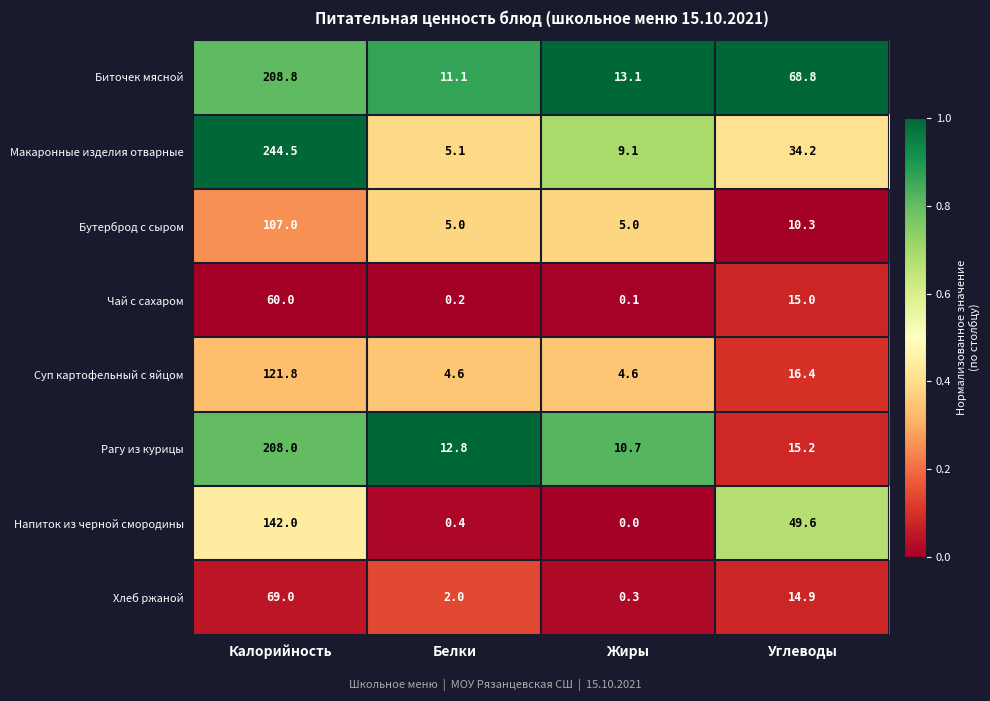

List the series in order of their peak value, highest first.

Макаронные изделия отварные, Биточек мясной, Рагу из курицы, Напиток из черной смородины, Суп картофельный с яйцом, Бутерброд с сыром, Хлеб ржаной, Чай с сахаром